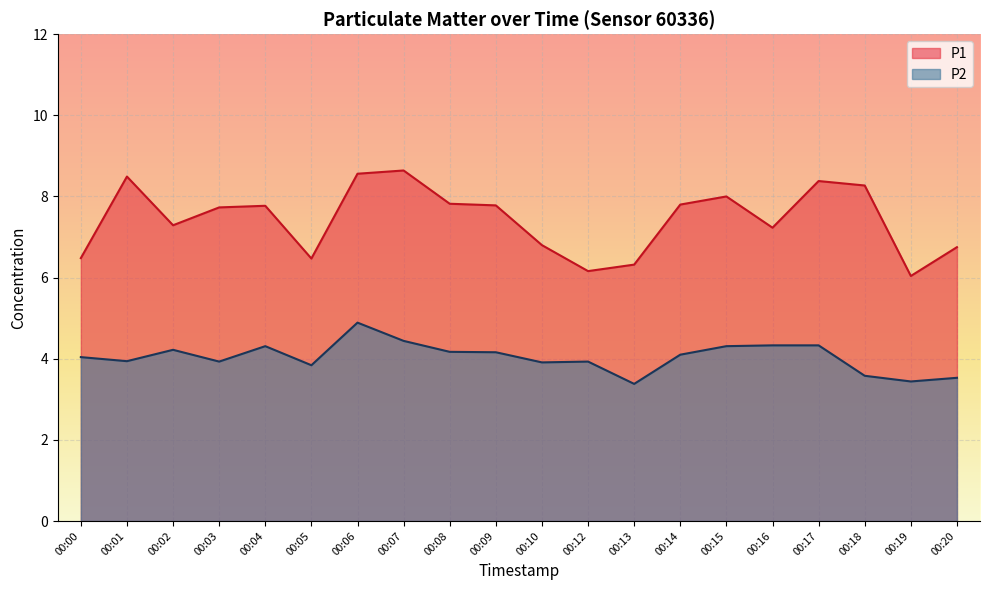

At which label does P1 first exceed 7?

00:01